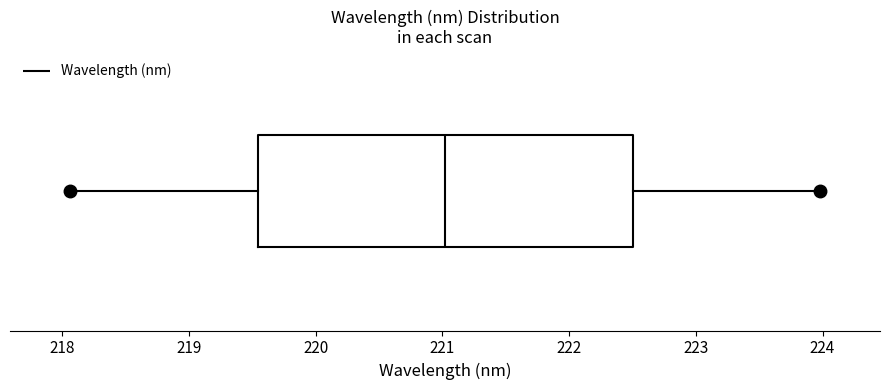

Read this box plot against the x-axis: the position of the median line, the range covered by the box, and the ends of both whiskers. The values are not printed on the chart, so give them approximately, as read against the axis.

median 221.0, box 219.5 to 222.5, whiskers 218.1 to 224.0